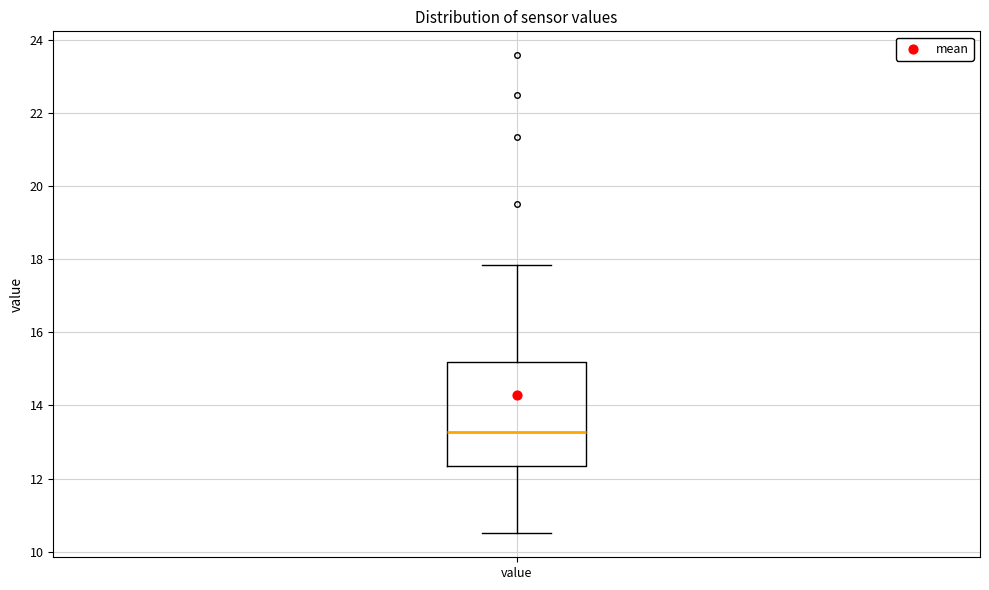

Transcribe this box plot: give where the median line is, the range the box spans, and where the two whiskers end, as read against the y-axis. The values are not printed on the chart, so give them approximately, as read against the axis.

median 13.2, box 12.4 to 15.2, whiskers 10.6 to 17.8